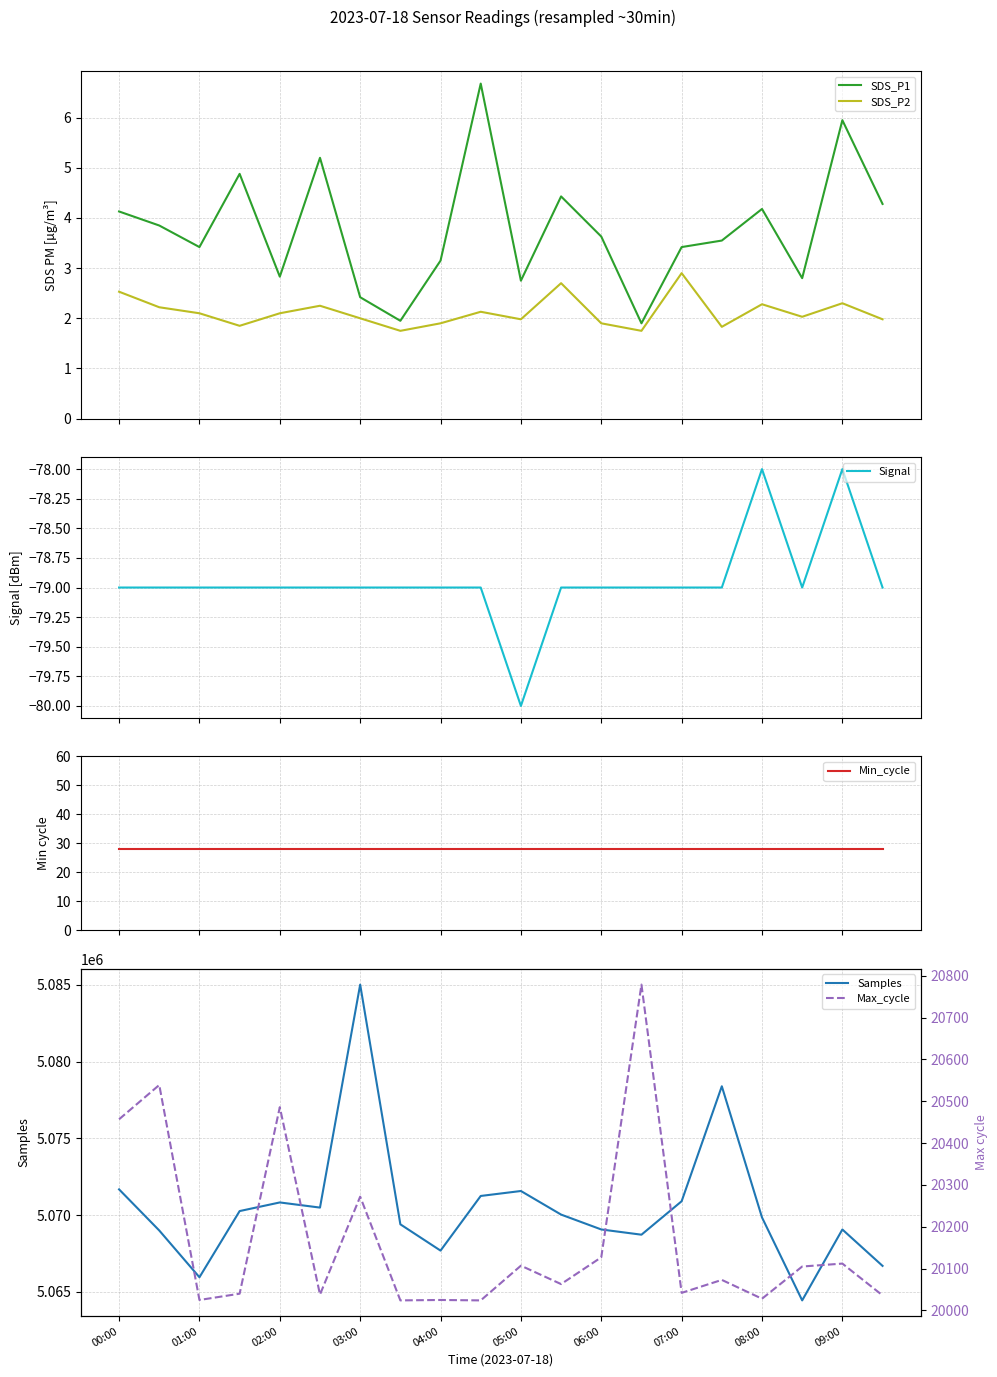

Reading right to left, transcribe all the data shown in this chart.

SDS_P1: 4.3	6.0	2.8	4.2	3.5	3.4	1.9	3.6	4.4	2.8	6.7	3.1	1.9	2.4	5.2	2.8	4.9	3.4	3.9	4.1
SDS_P2: 2.0	2.3	2.0	2.3	1.8	2.9	1.8	1.9	2.7	2.0	2.1	1.9	1.8	2.0	2.2	2.1	1.9	2.1	2.2	2.5
Signal: -79.0	-78.0	-79.0	-78.0	-79.0	-79.0	-79.0	-79.0	-79.0	-80.0	-79.0	-79.0	-79.0	-79.0	-79.0	-79.0	-79.0	-79.0	-79.0	-79.0
Min_cycle: 28.0	28.0	28.0	28.0	28.0	28.0	28.0	28.0	28.0	28.0	28.0	28.0	28.0	28.0	28.0	28.0	28.0	28.0	28.0	28.0
Samples: 5066695.0	5069065.0	5064448.0	5069850.0	5078390.0	5070904.0	5068726.0	5069067.0	5070035.0	5071571.0	5071248.0	5067690.0	5069402.0	5085010.0	5070491.0	5070826.0	5070264.0	5065955.0	5069000.0	5071677.0
Max_cycle: 20036.0	20112.0	20105.0	20028.0	20073.0	20042.0	20779.0	20127.0	20063.0	20107.0	20024.0	20025.0	20024.0	20272.0	20038.0	20486.0	20040.0	20025.0	20539.0	20457.0